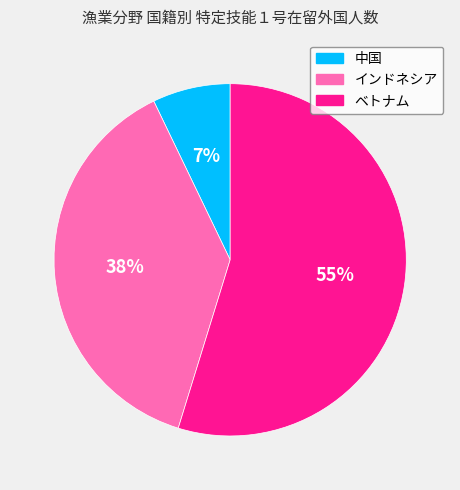

Is there a majority slice in this chart?

Yes